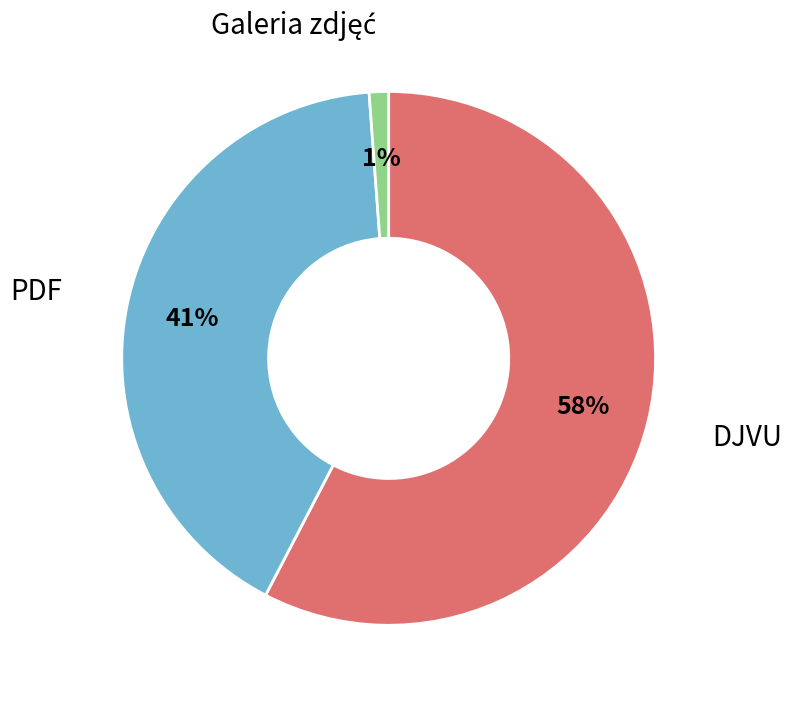

Does any single category account for the majority?

Yes